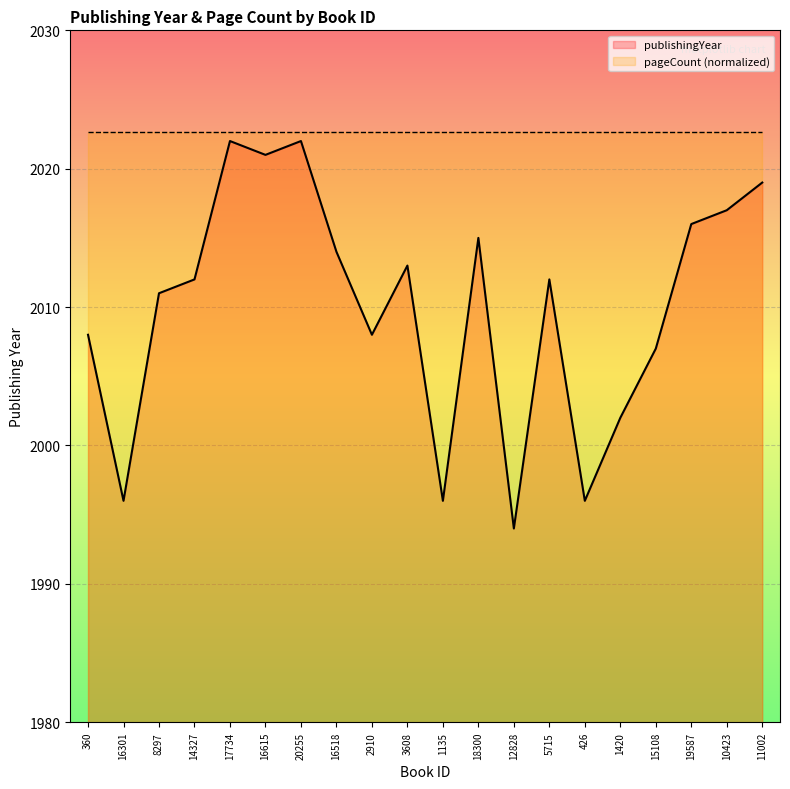

What is the value of the 1st point from the left?

2008